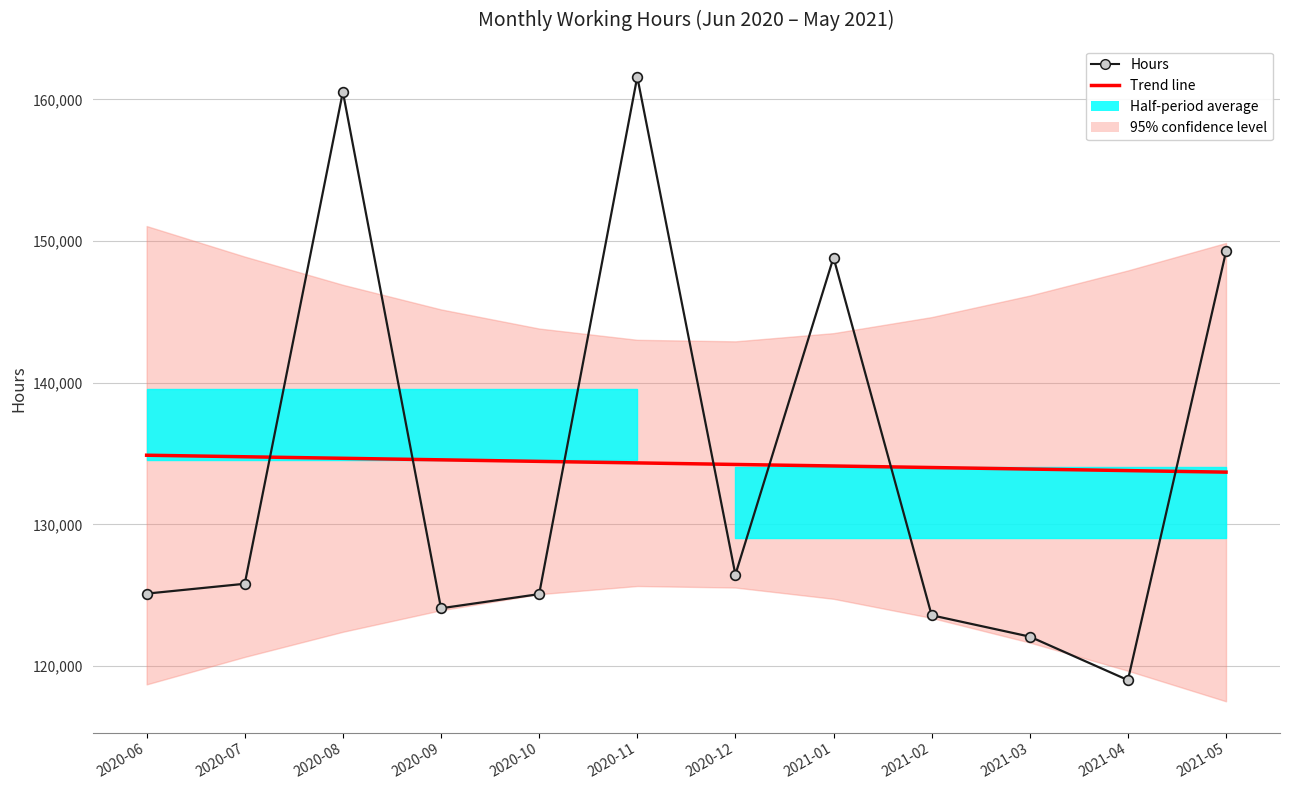

What position from the right is 2020-07?

11